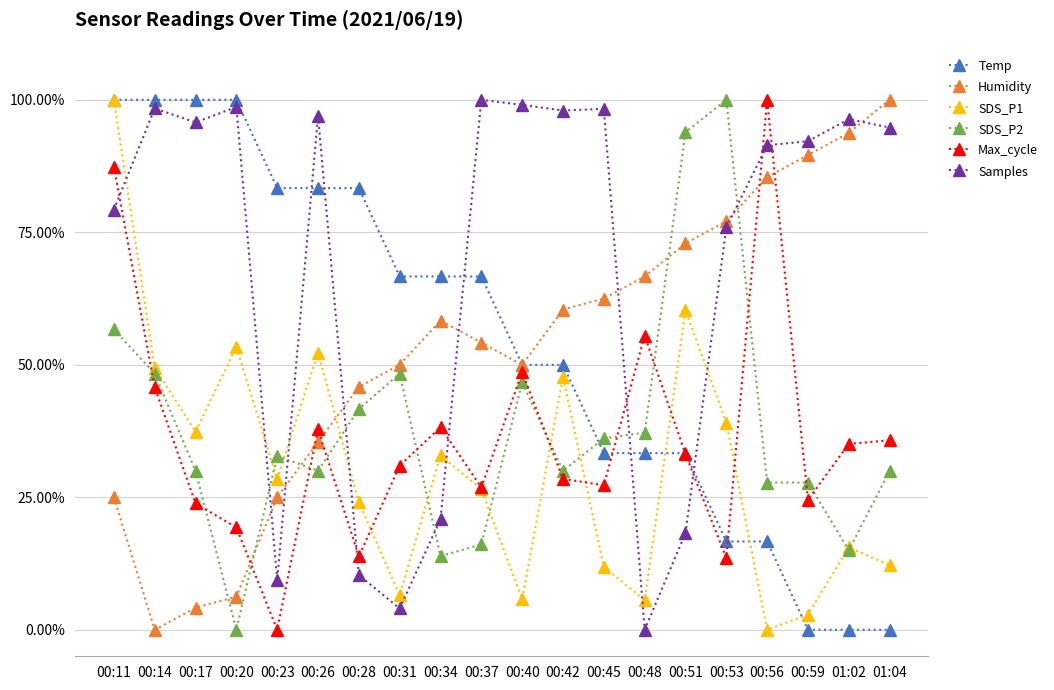

True or false: SDS_P1 has more than 1 points higher than both neighbors.

True